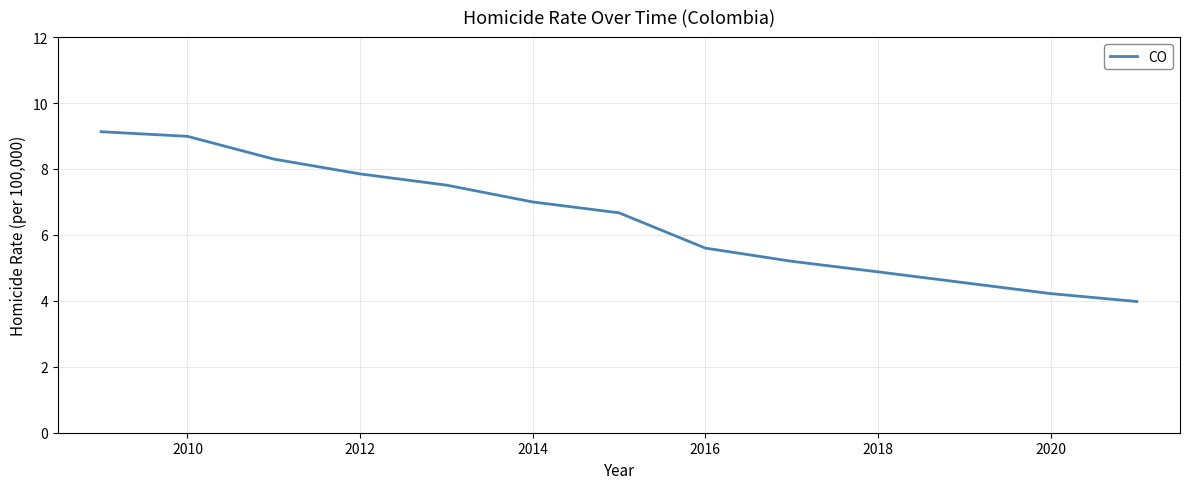

What is the minimum value shown in the chart?

4.0